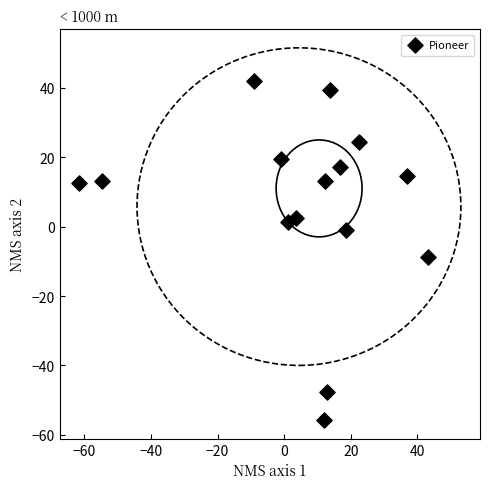

What Y value in the scatter plot is closest to -6?

-8.7